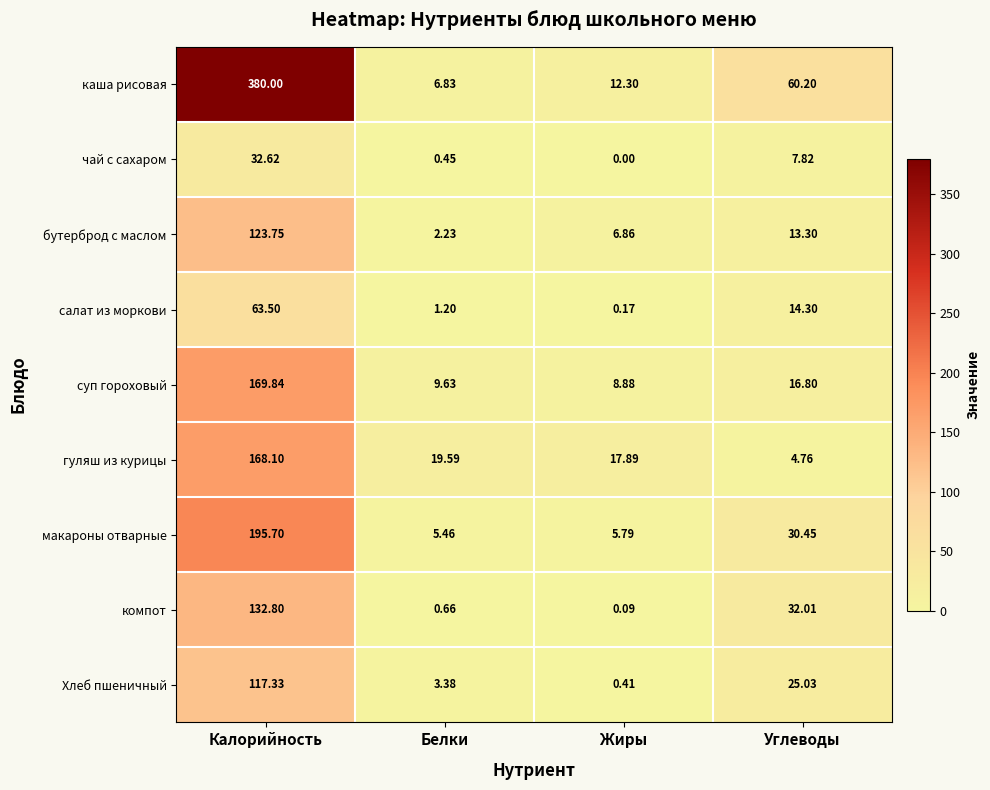

Where is каша рисовая nearest to the value 193?

Углеводы